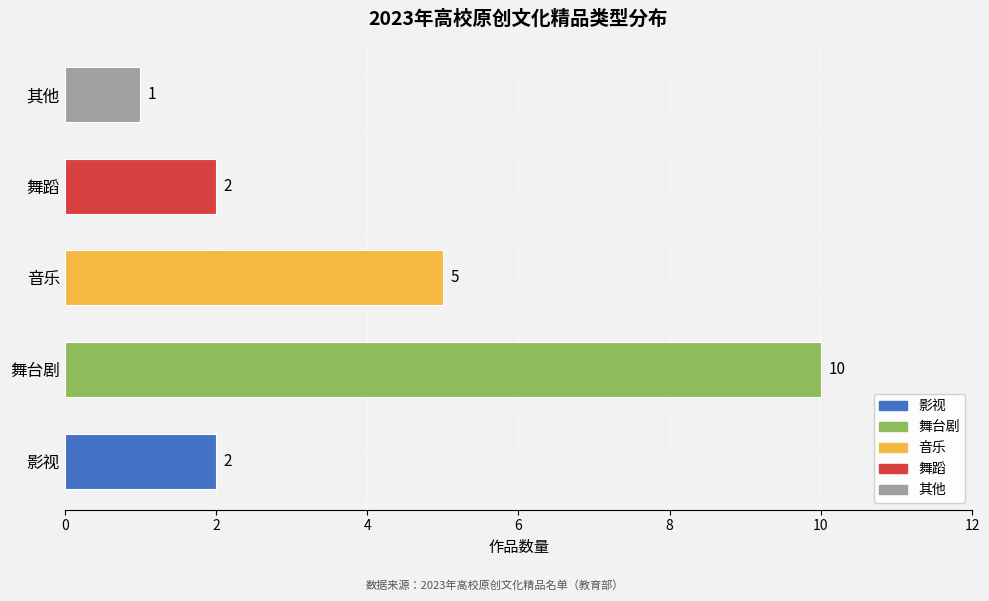

The value at 舞蹈 is 2. True or false?

True